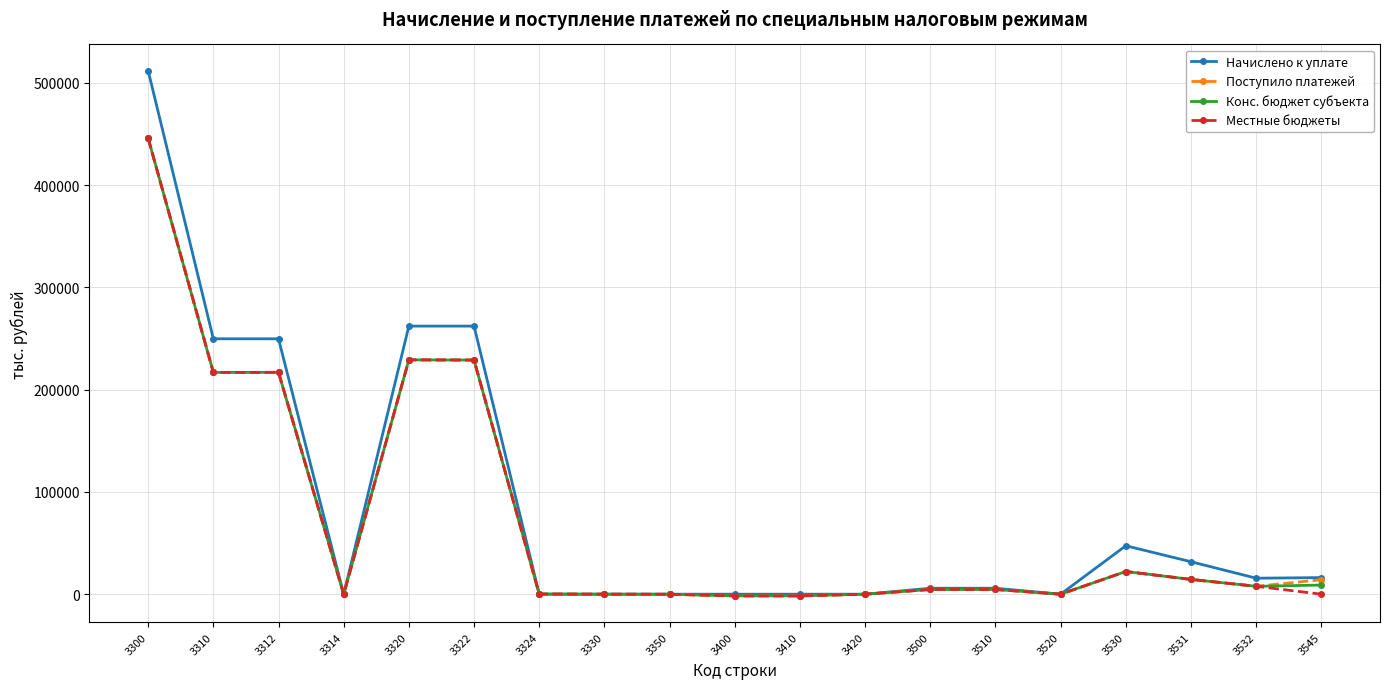

What value does the Местные бюджеты series have at 3300, to the nearest 100?

445900